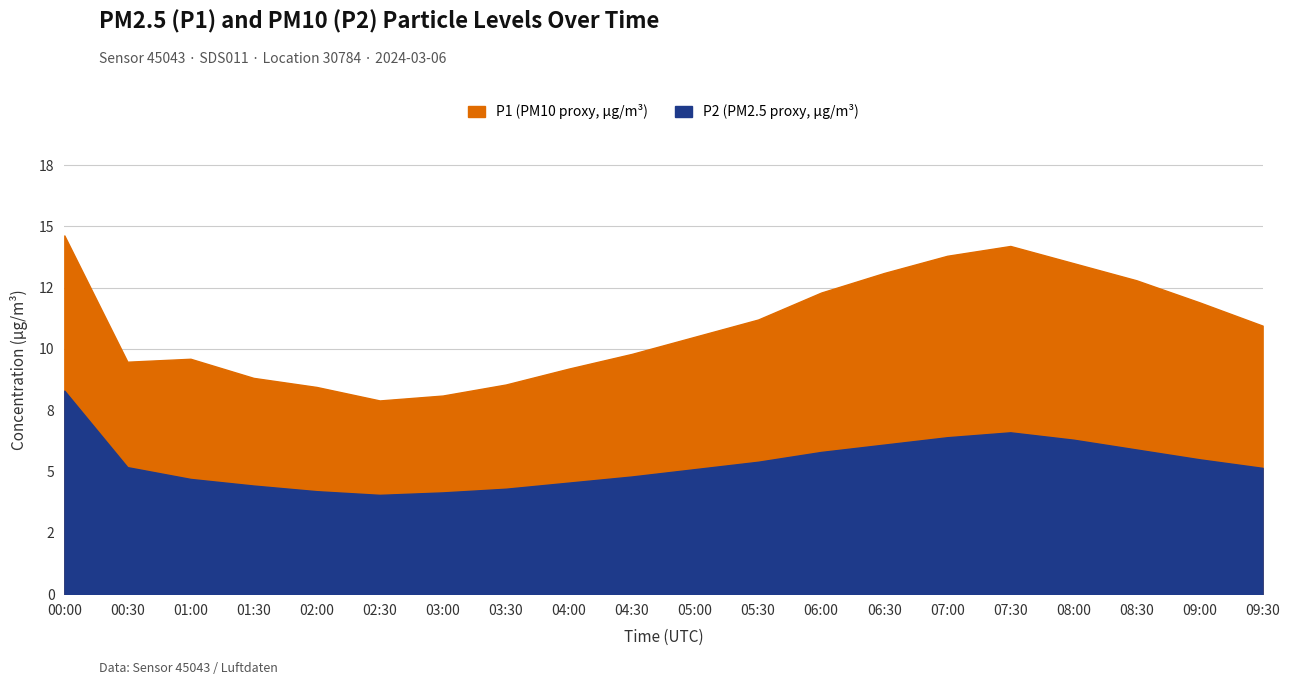

What is the label of the 1st point from the left?

00:00